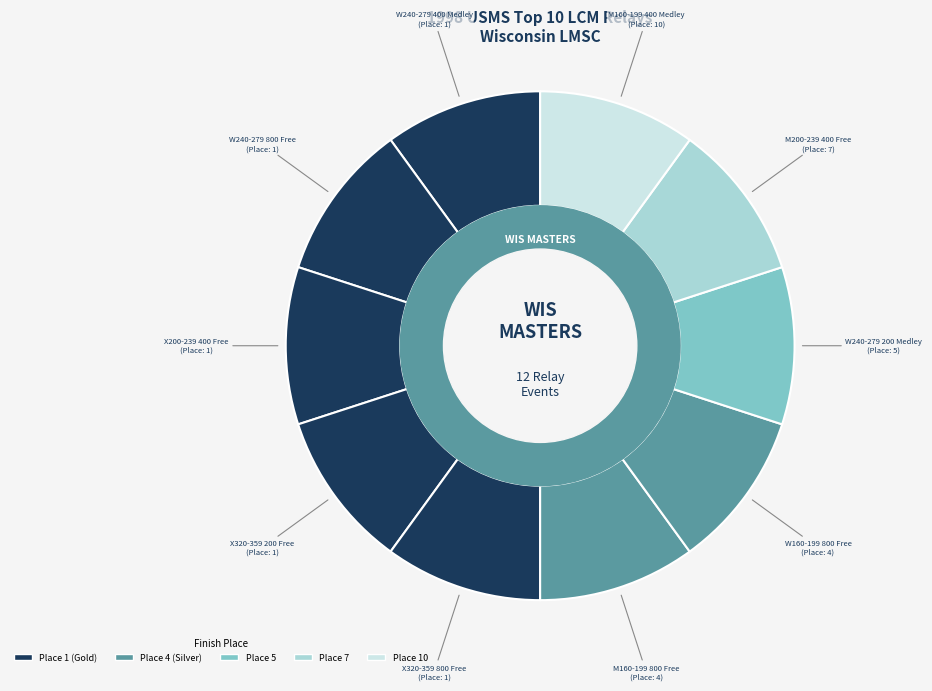

Which slice is the largest?

M160-199 400 Medley